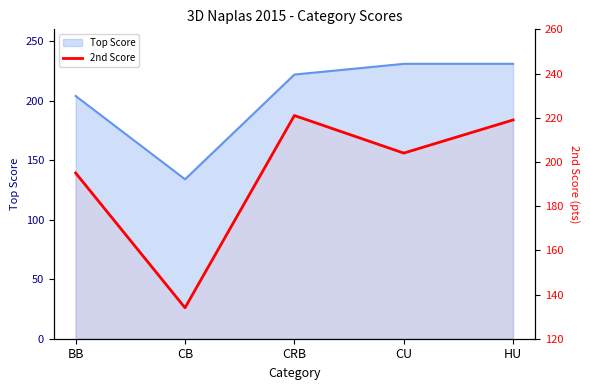

Rank the categories by value from lowest to highest.

CB, BB, CU, HU, CRB